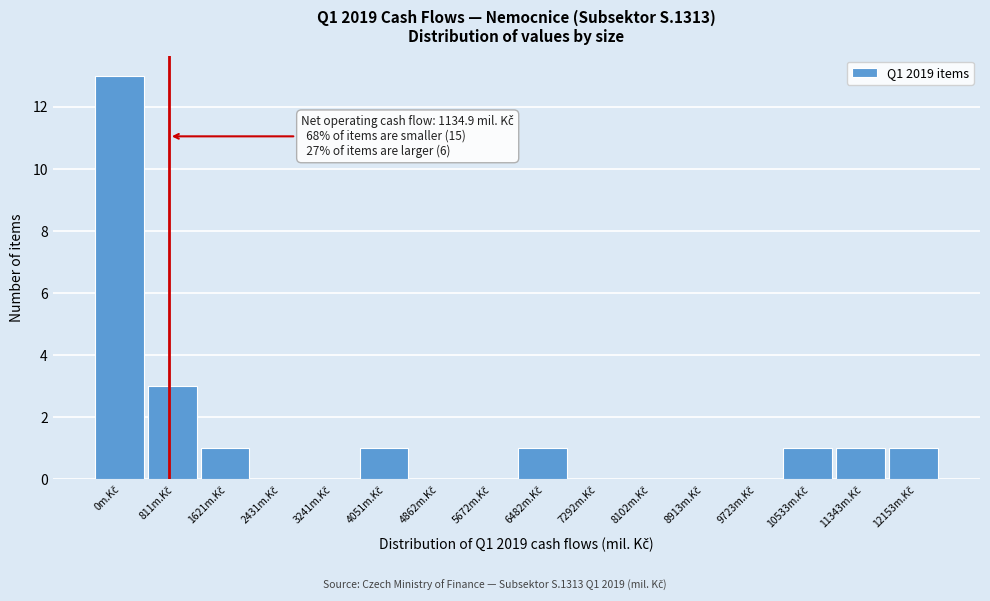

What is the sum of all values?

22